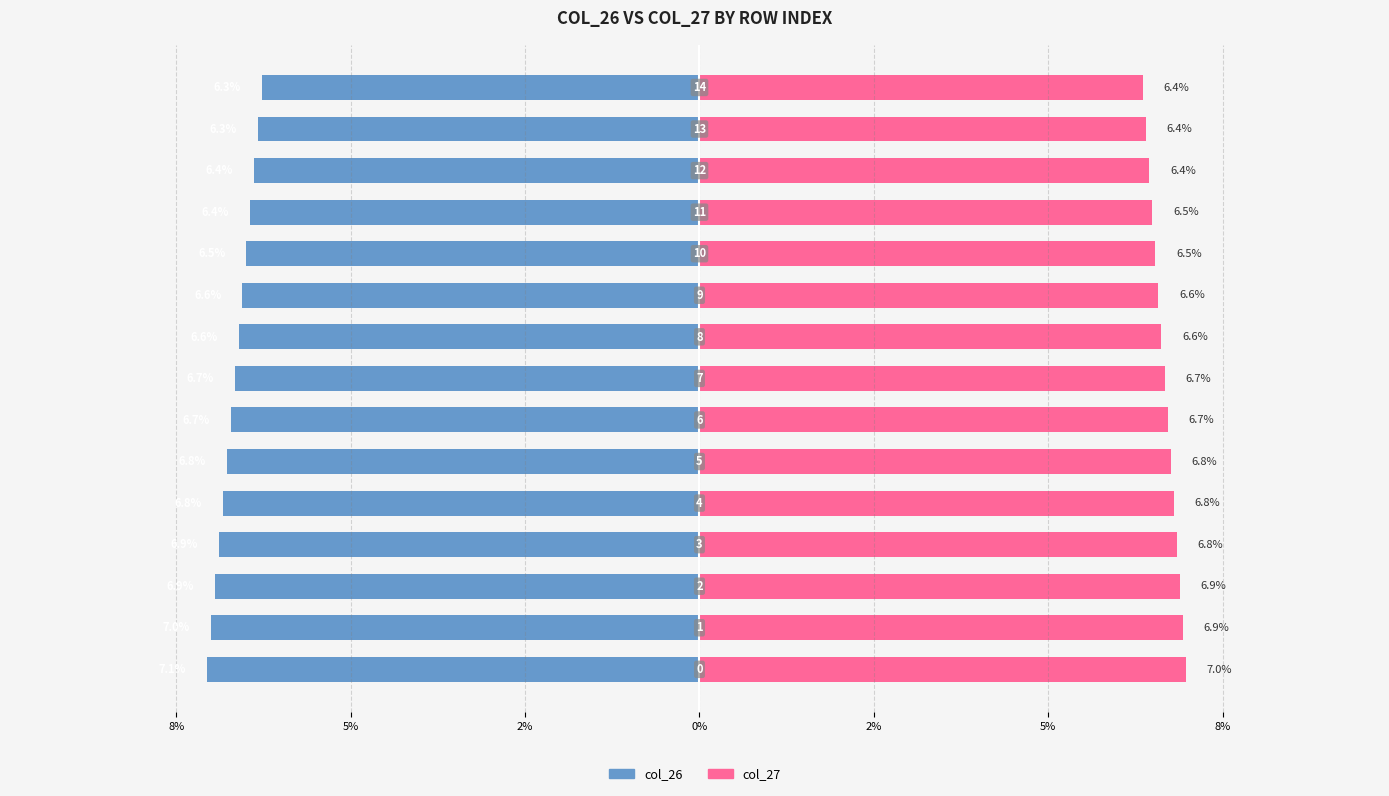

At how many categories does at least one series exceed 0?

15